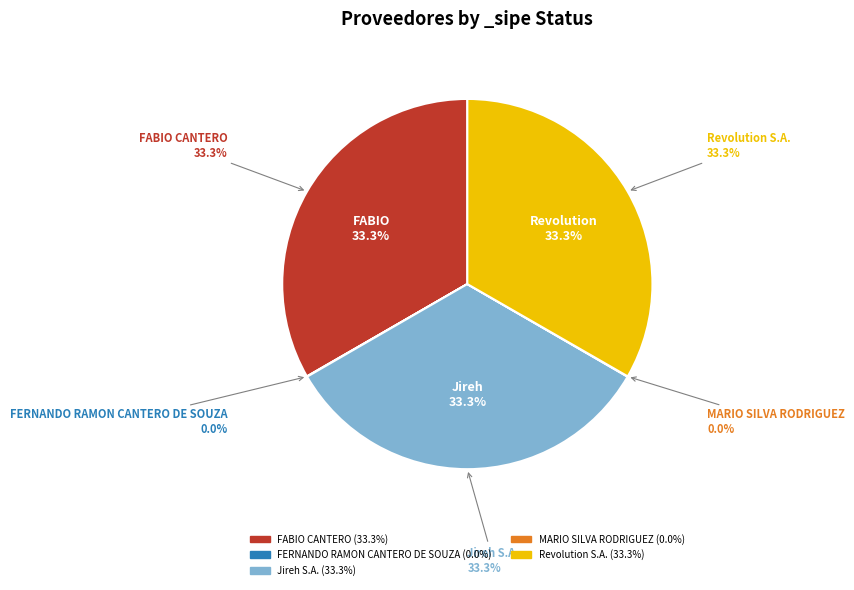

What percentage is the Jireh S.A. slice, to the nearest percent?

33%